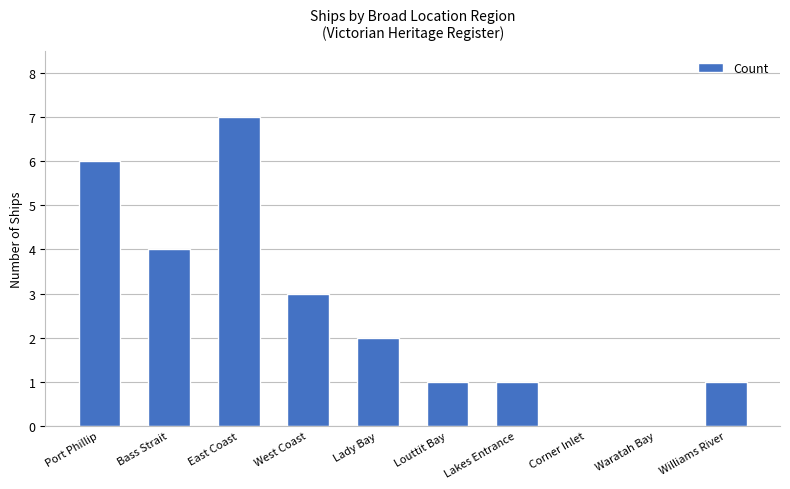

What is the sum of all values?

25